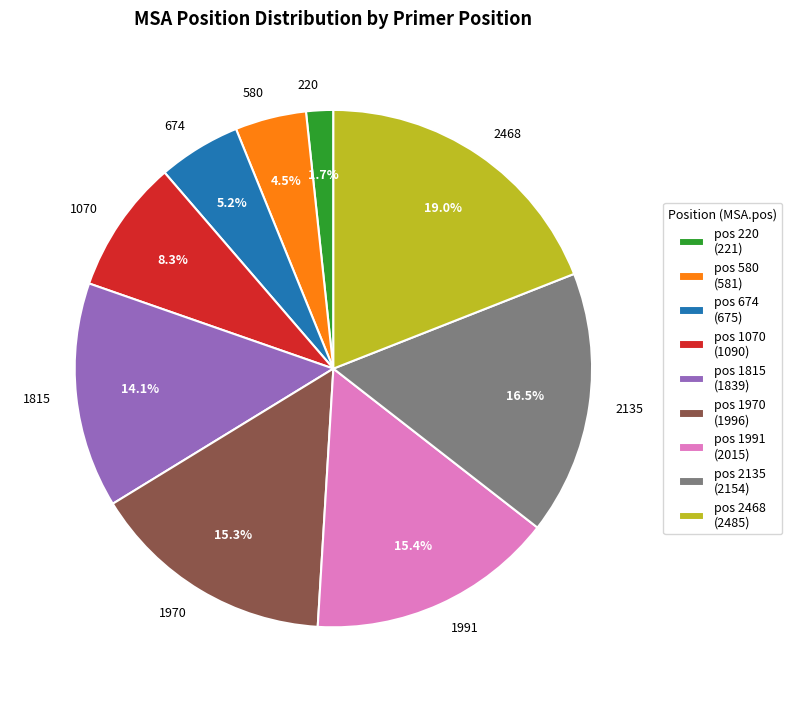

What is the ratio of the value at 1070 to the value at 1991?

0.5